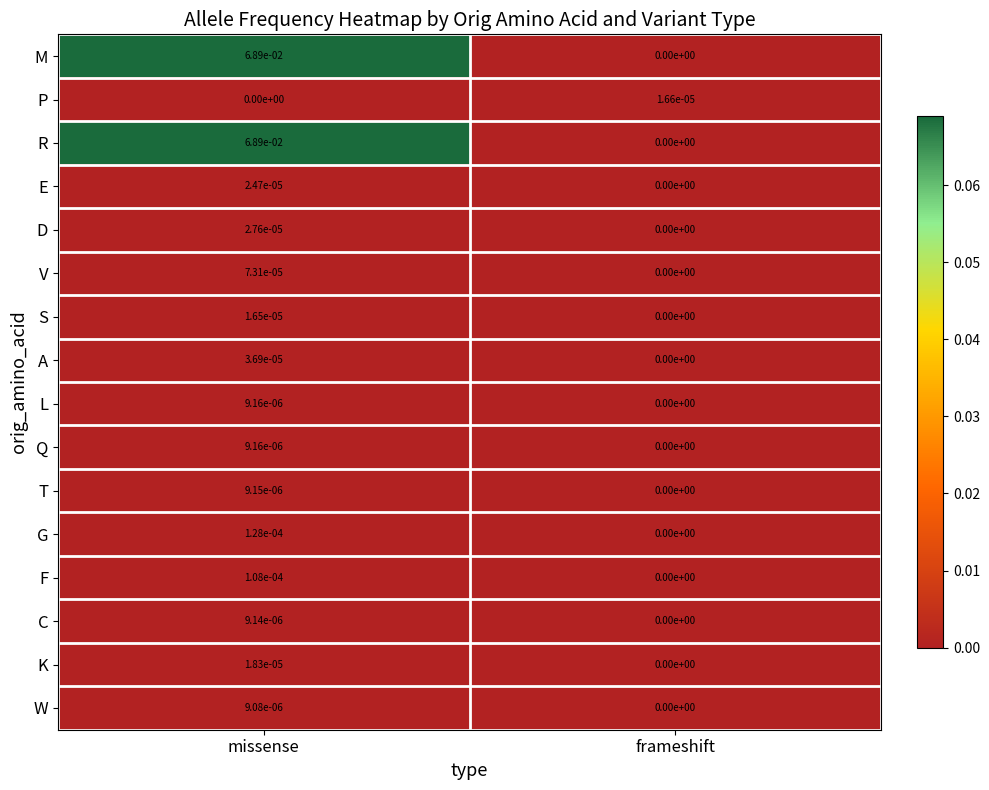

List the labels in order of P value, smallest first.

missense, frameshift